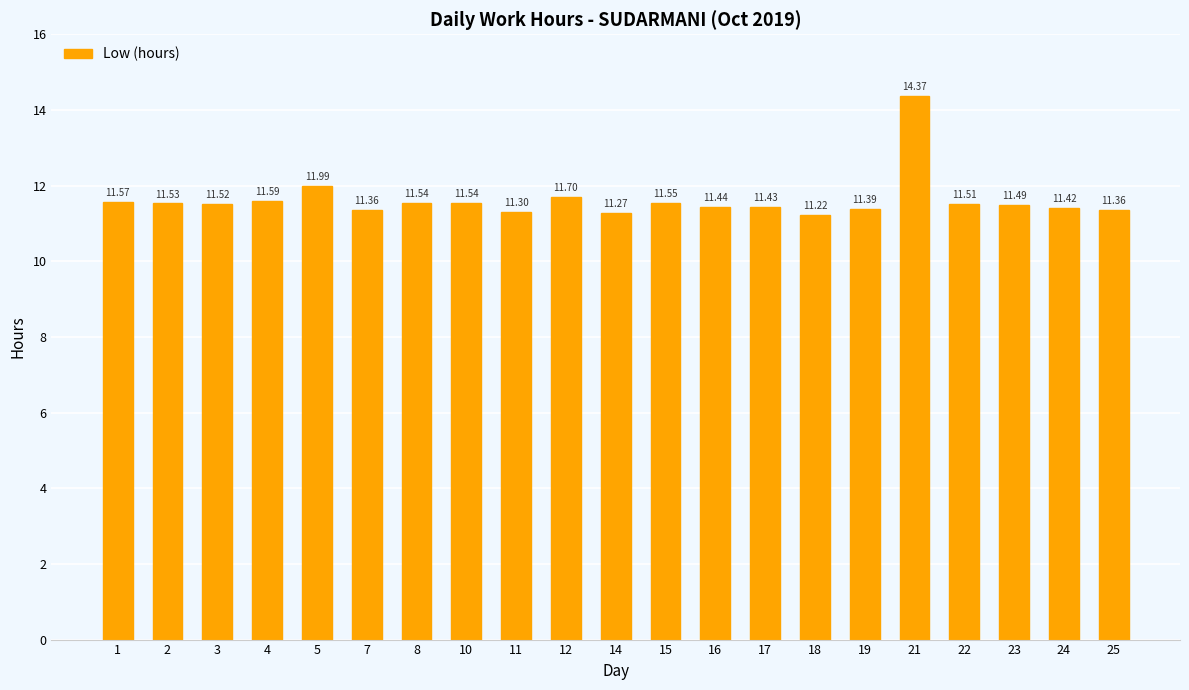

What is the minimum value shown in the chart?

11.2